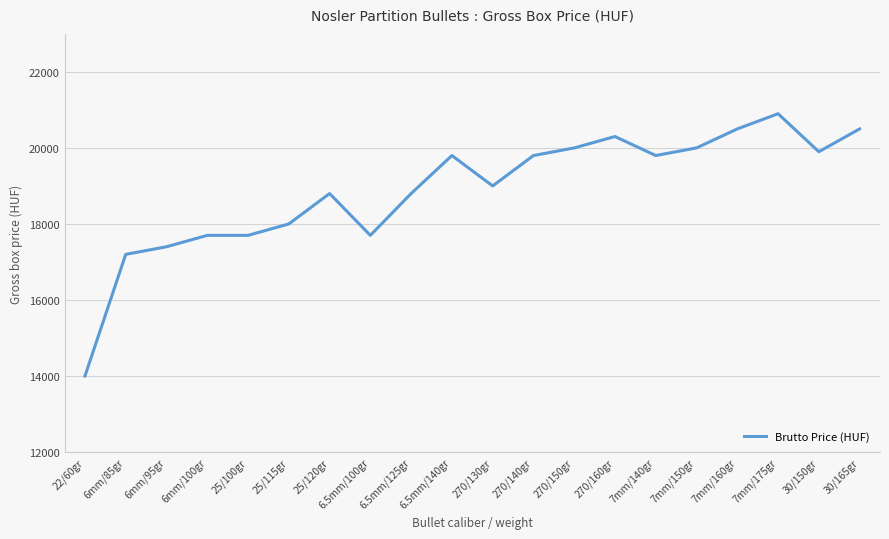

What is the change in value from 270/160gr to 30/165gr?

+200